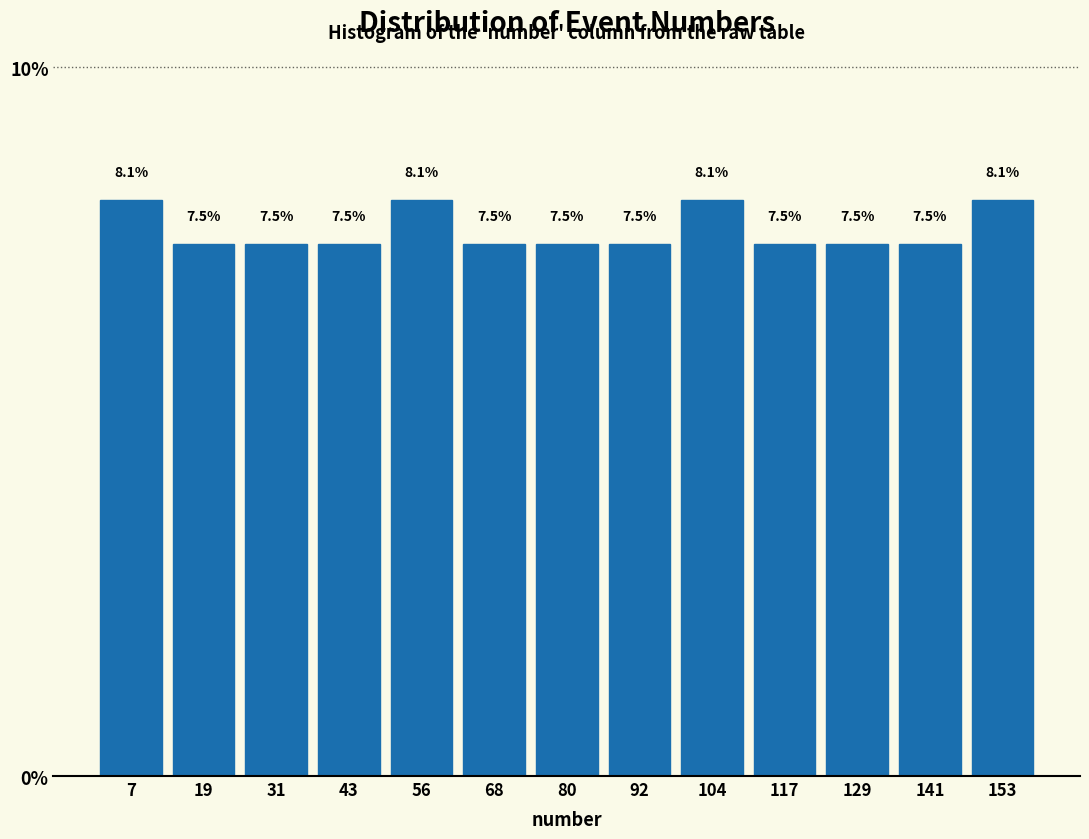

What is the height of the bar covering 38 to 50 on the x-axis? The bar edges are not printed on the chart, so give them approximately, as read against the axis.

7.5